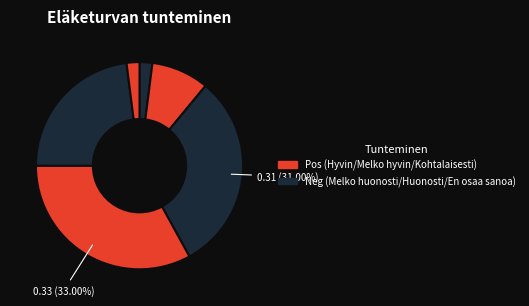

To the nearest percent, what is the average slice percentage?

17%